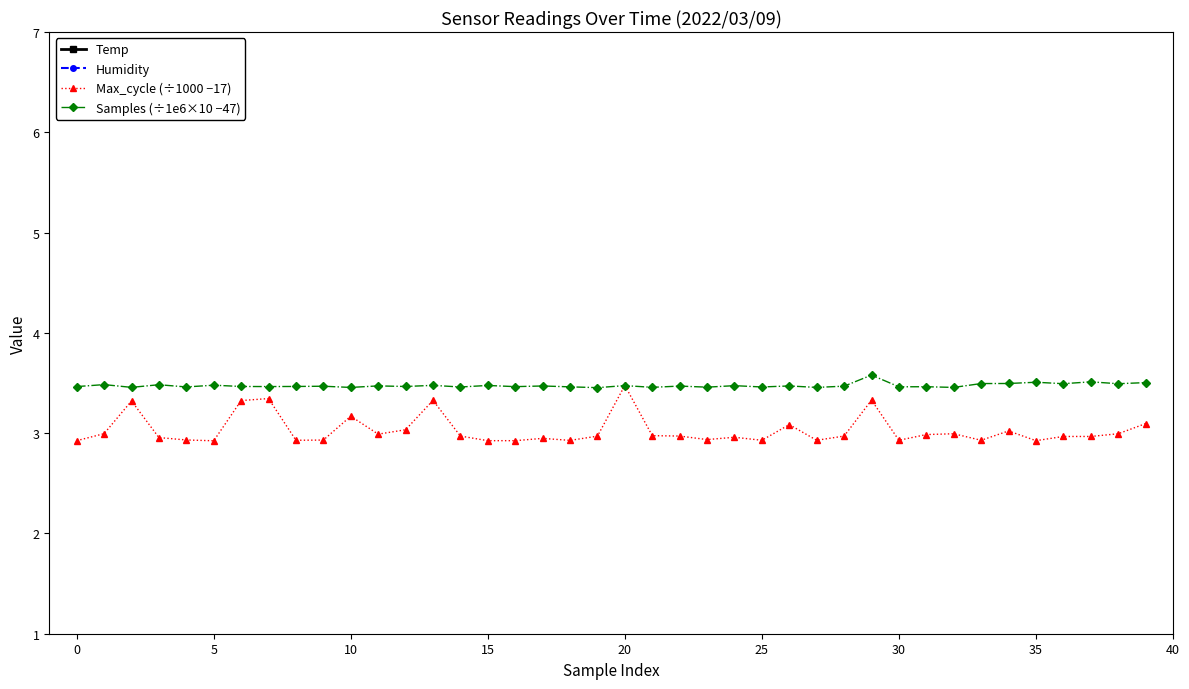

True or false: Temp and Max_cycle (÷1000 −17) intersect in this chart.

False